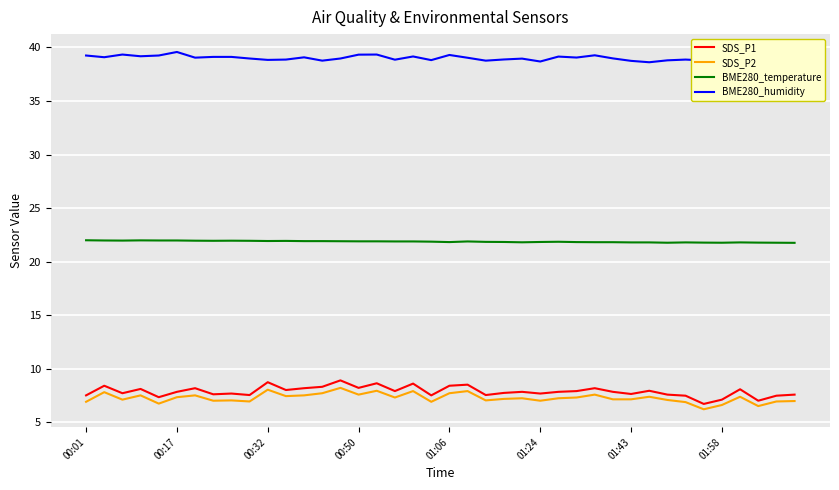

How many lines are shown in the chart?

4